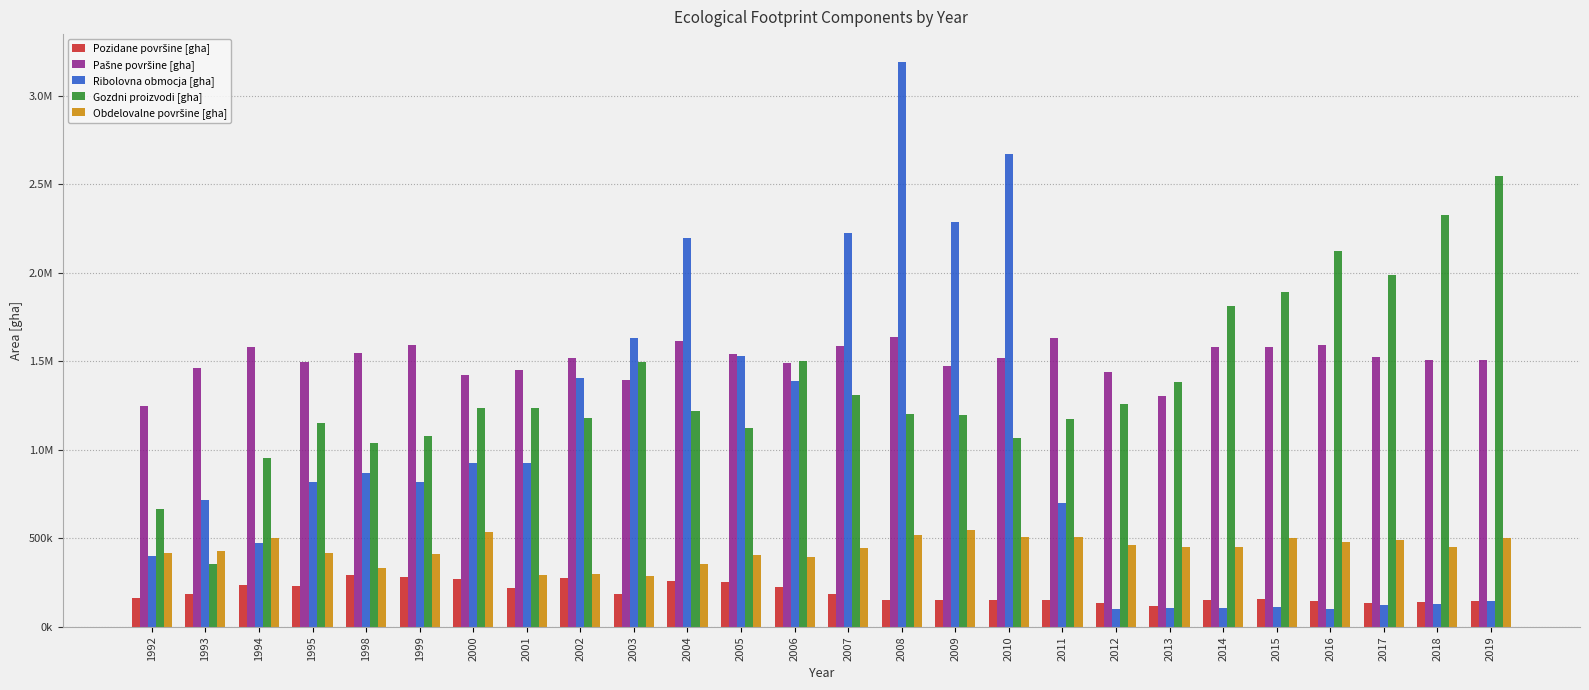

What are all the series names shown in the legend?

Pozidane površine [gha], Pašne površine [gha], Ribolovna obmocja [gha], Gozdni proizvodi [gha], Obdelovalne površine [gha]